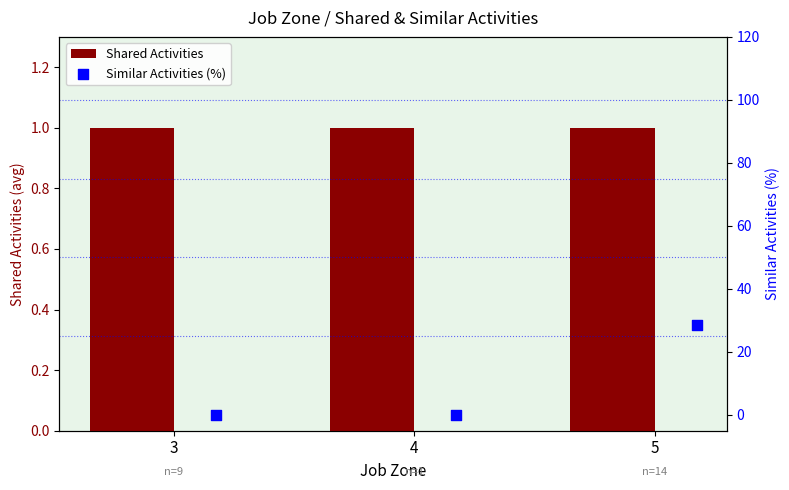

Which series contains the highest Y value?

Similar Activities (%)